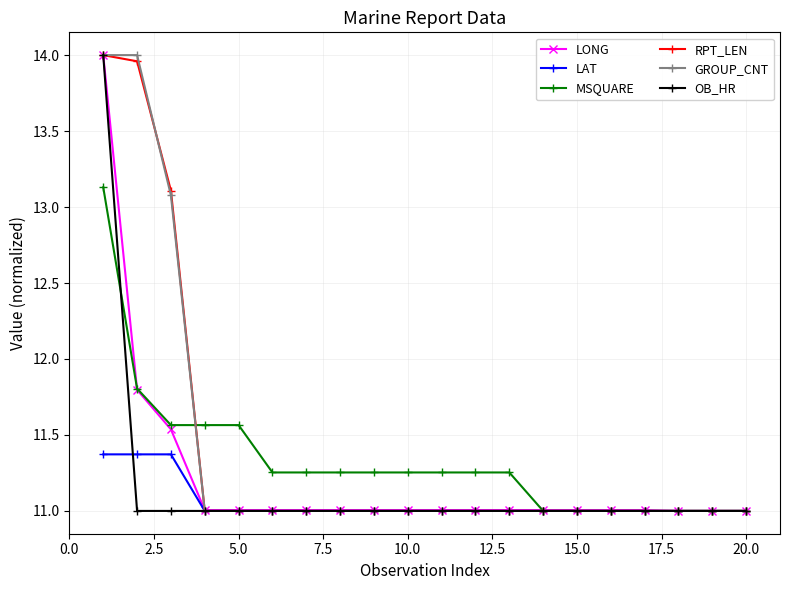

What is the highest value of the LAT series?

11.4